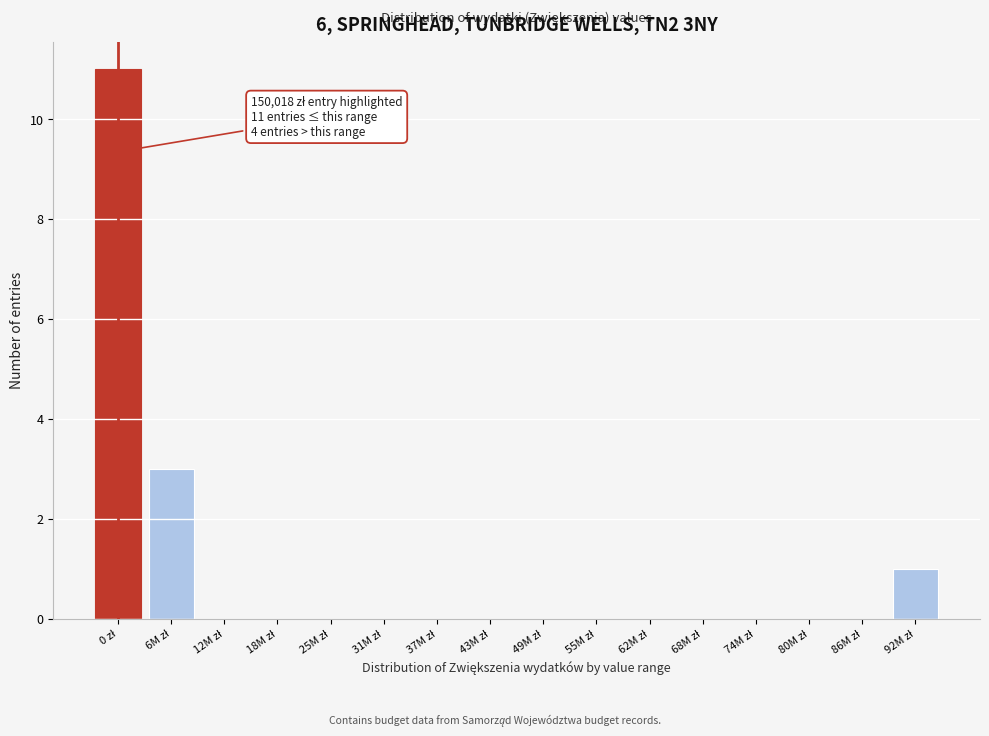

What is the maximum value shown in the chart?

11